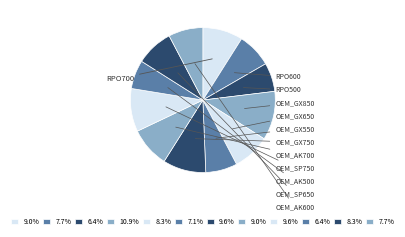

How many segments does this pie chart have?

12